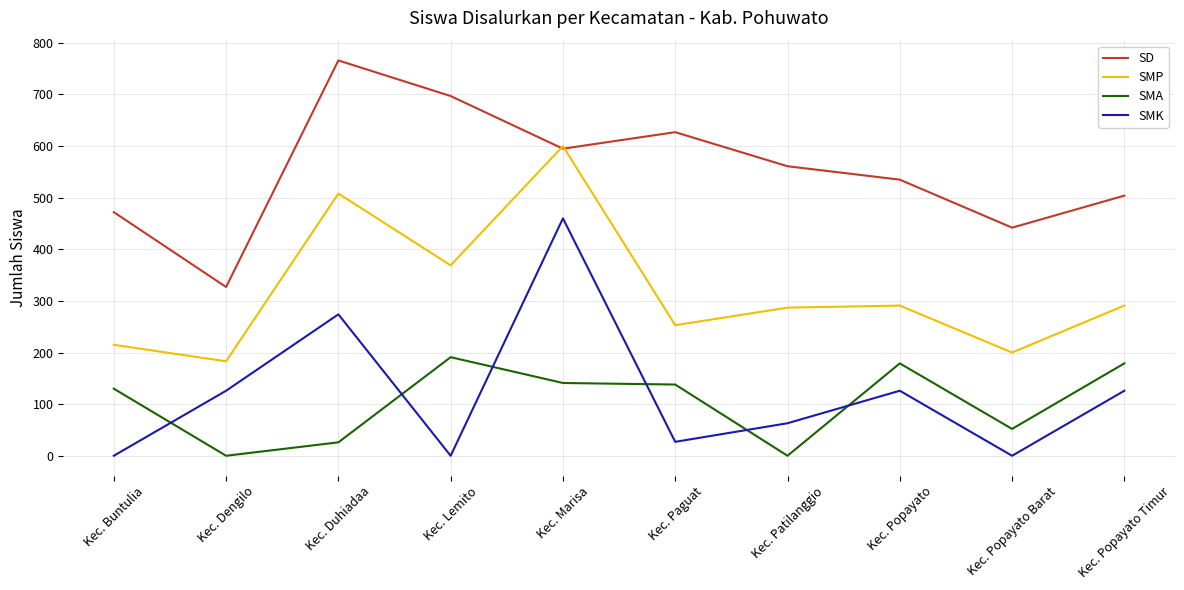

Where is SMK nearest to the value 230?

Kec. Duhiadaa